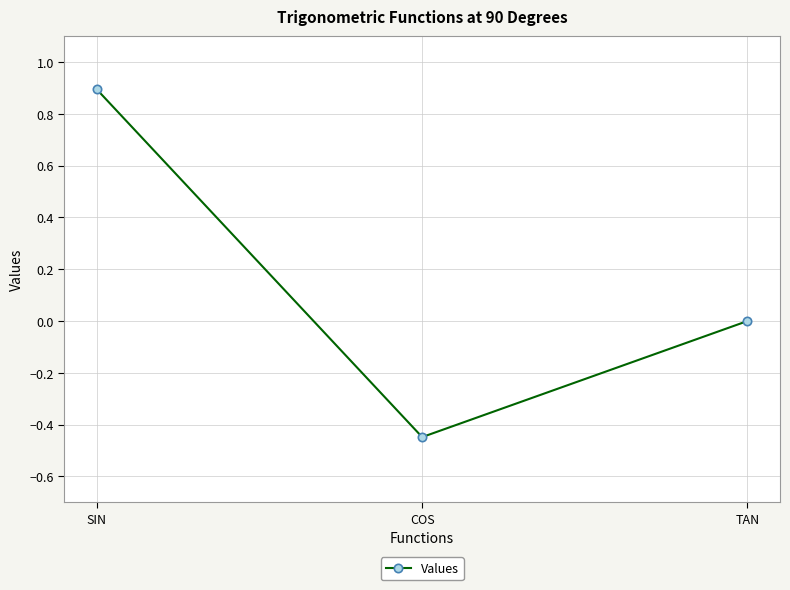

Where does the data first go above 0?

SIN